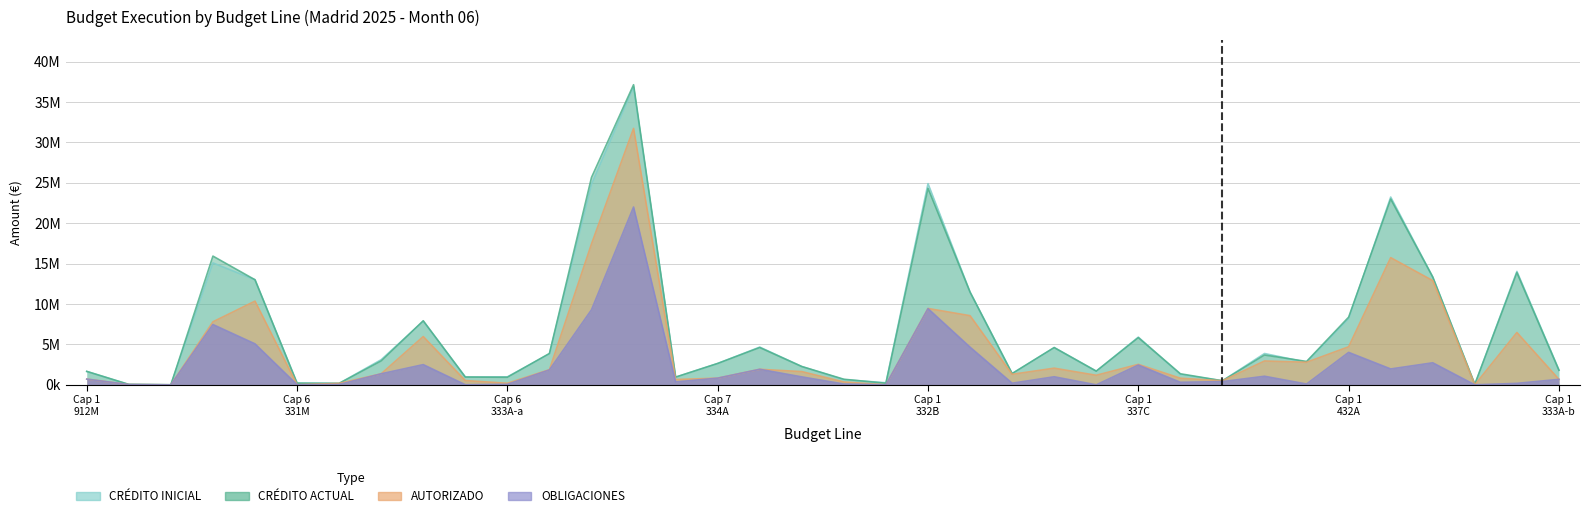

The value of OBLIGACIONES at 32 is 2725000.0. True or false?

True